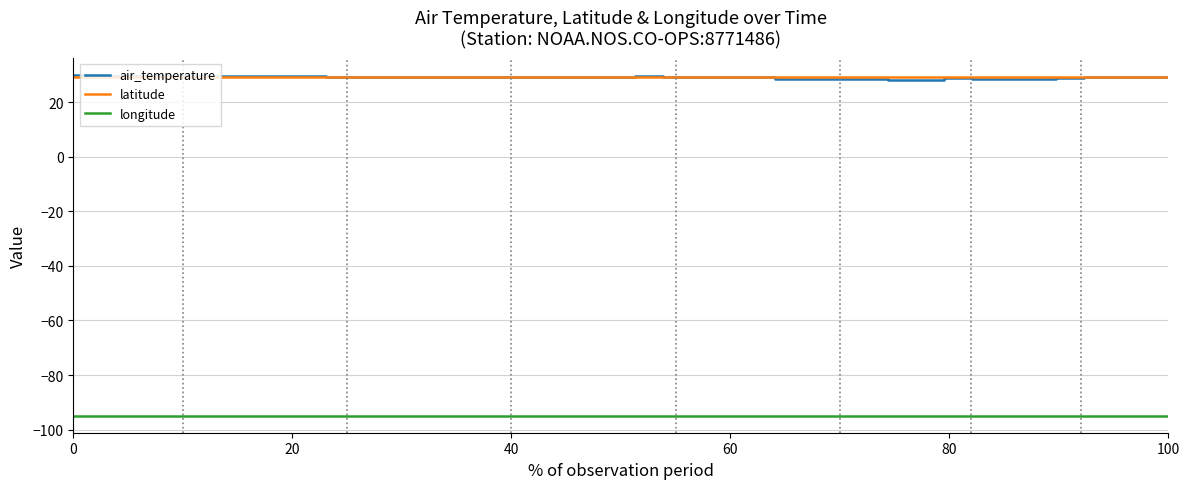

Which series has the widest spread of values?

air_temperature